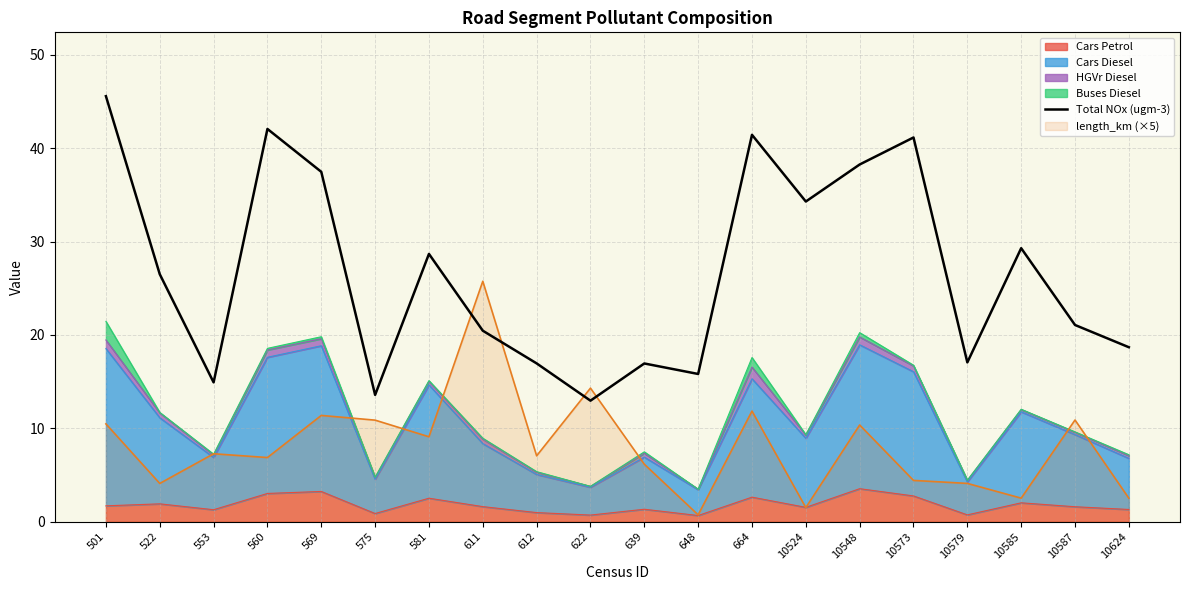

What is the maximum value shown in the chart?

45.6